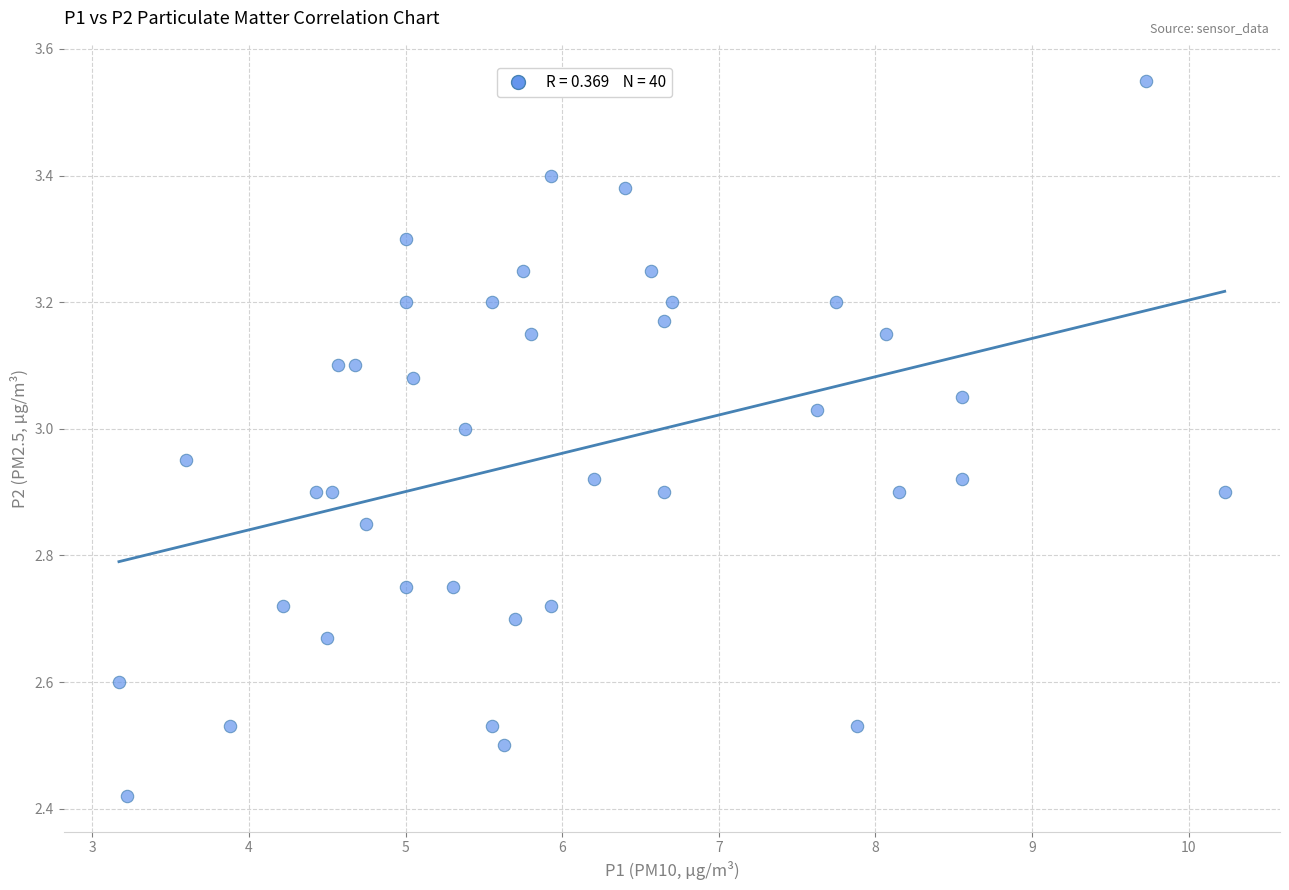

What is the range of X values (max minus min)?

7.1